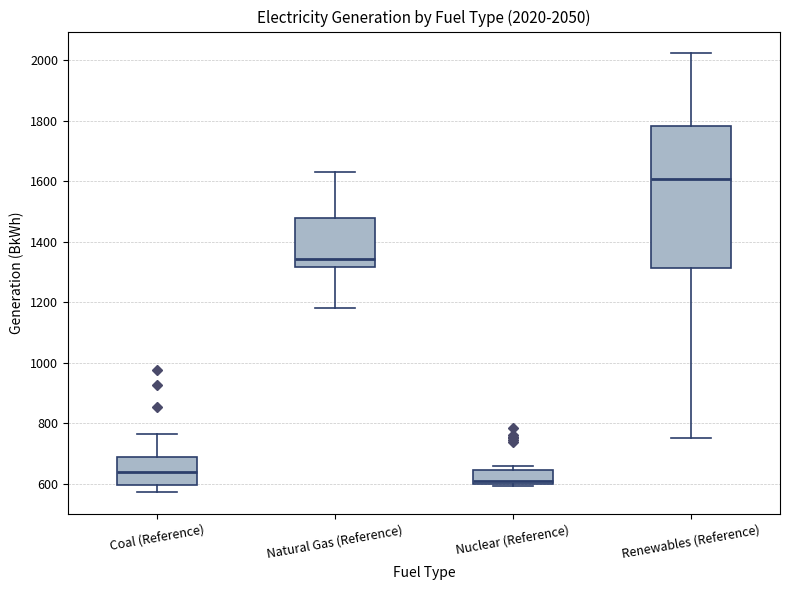

Which box's median line is the lowest?

Nuclear (Reference)